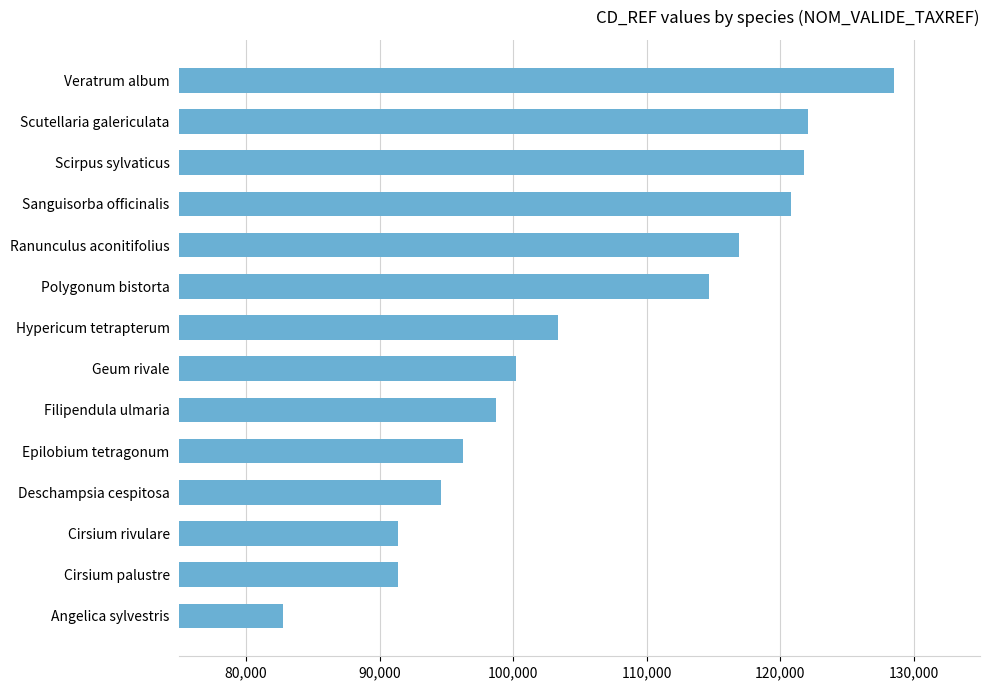

What is the sum of all values?

1483381